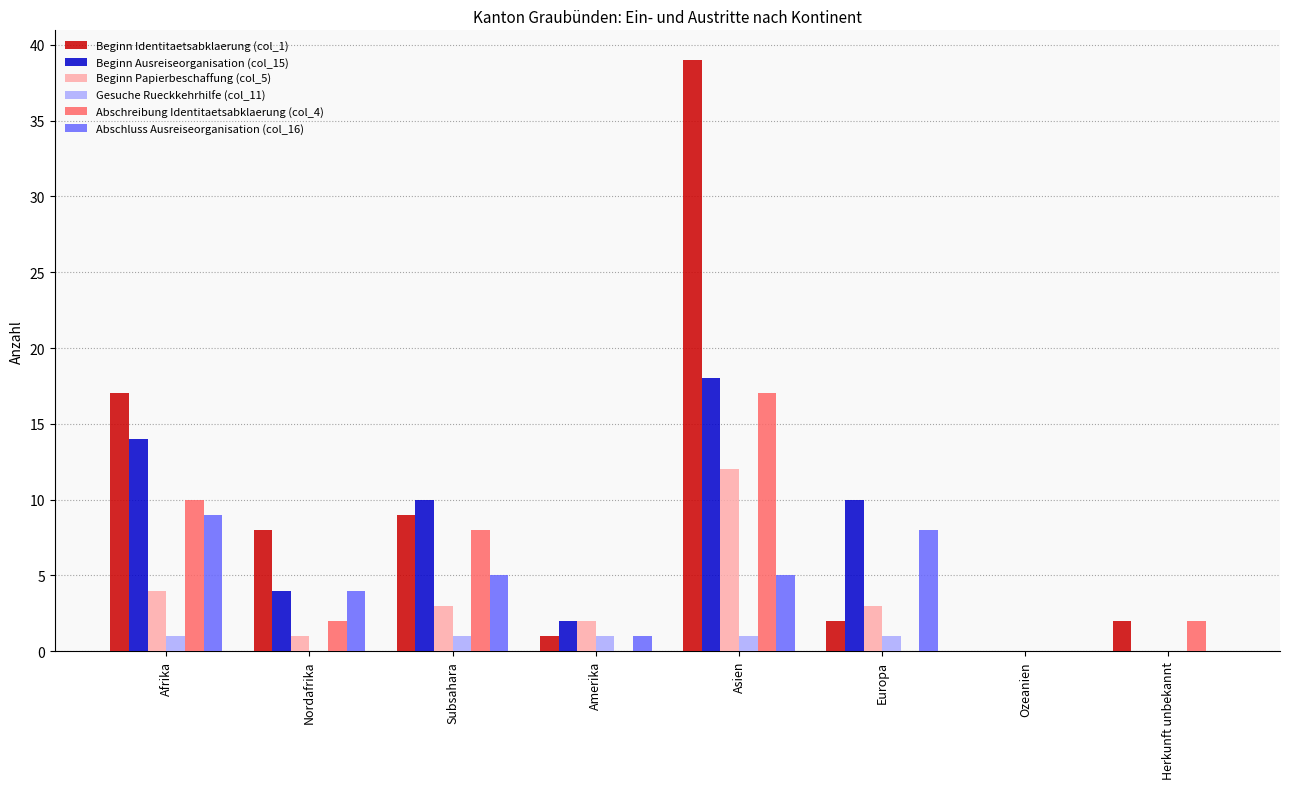

Which label corresponds to the largest value in the chart?

Asien